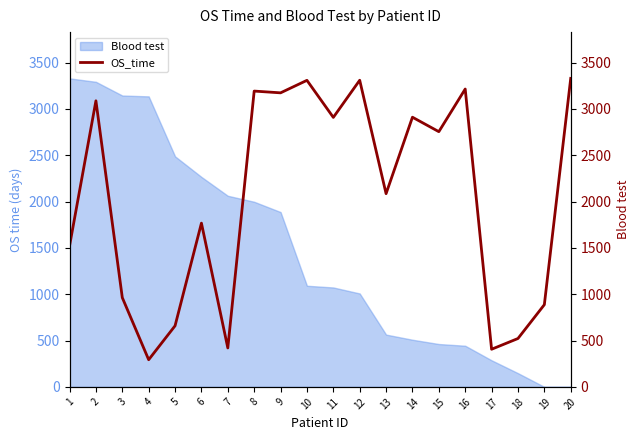

What is the smallest value displayed?

293